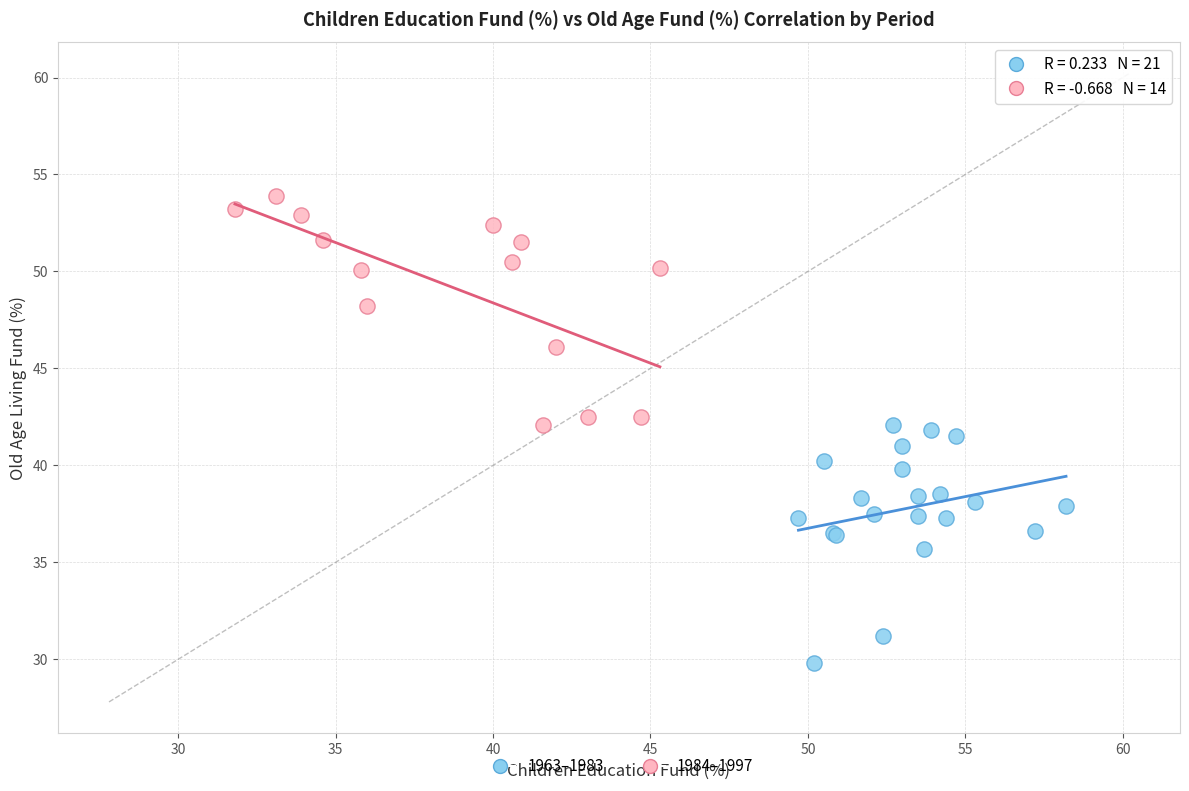

Which series contains the highest Y value?

1984–1997